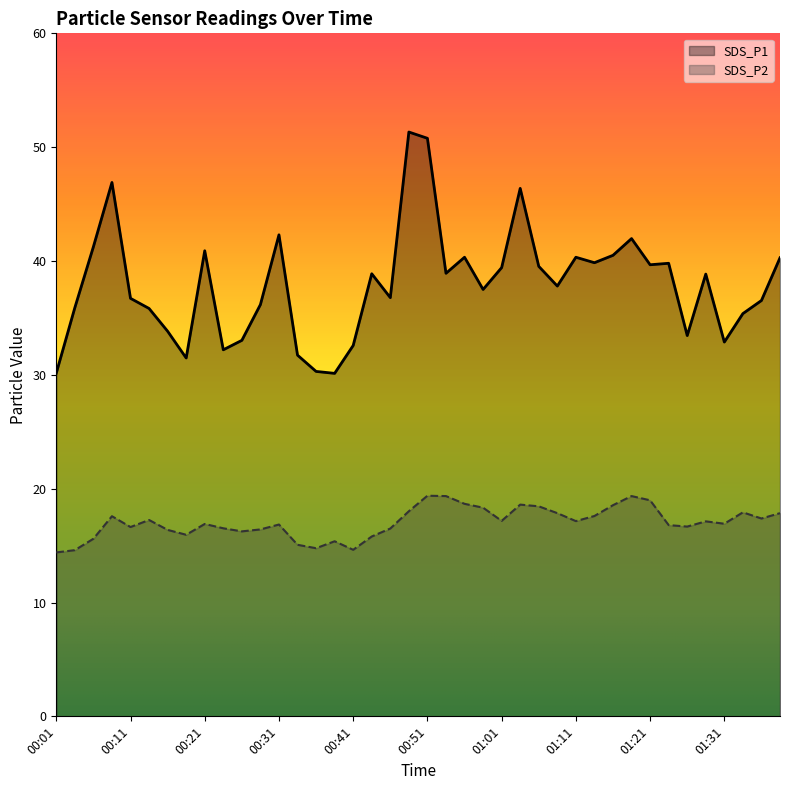

What is the difference between the SDS_P1 values at 01:13 and 00:56?

0.5